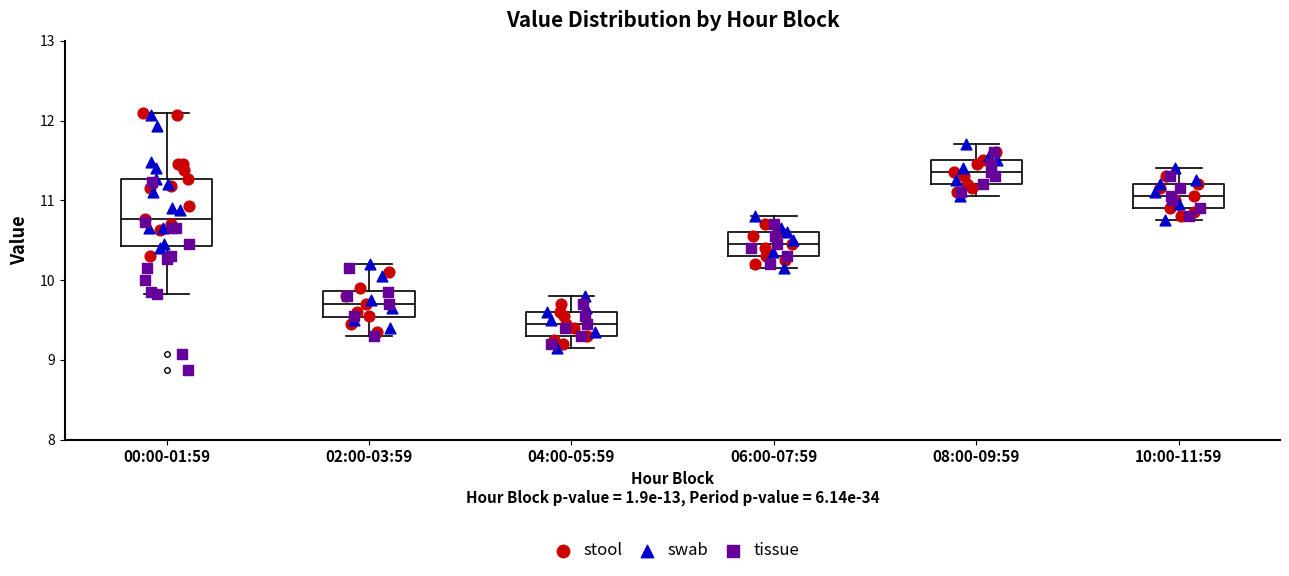

Reading left to right, transcribe this box plot: for each box, give where its median line is, the range the box spans, and where its two whiskers end, as read against the y-axis. The values are not printed on the chart, so give them approximately, as read against the axis.

00:00-01:59: median 10.8, box 10.4 to 11.3, whiskers 9.8 to 12.1
02:00-03:59: median 9.7, box 9.5 to 9.9, whiskers 9.3 to 10.2
04:00-05:59: median 9.5, box 9.3 to 9.6, whiskers 9.2 to 9.8
06:00-07:59: median 10.5, box 10.3 to 10.6, whiskers 10.2 to 10.8
08:00-09:59: median 11.4, box 11.2 to 11.5, whiskers 11.1 to 11.7
10:00-11:59: median 11.1, box 10.9 to 11.2, whiskers 10.8 to 11.4